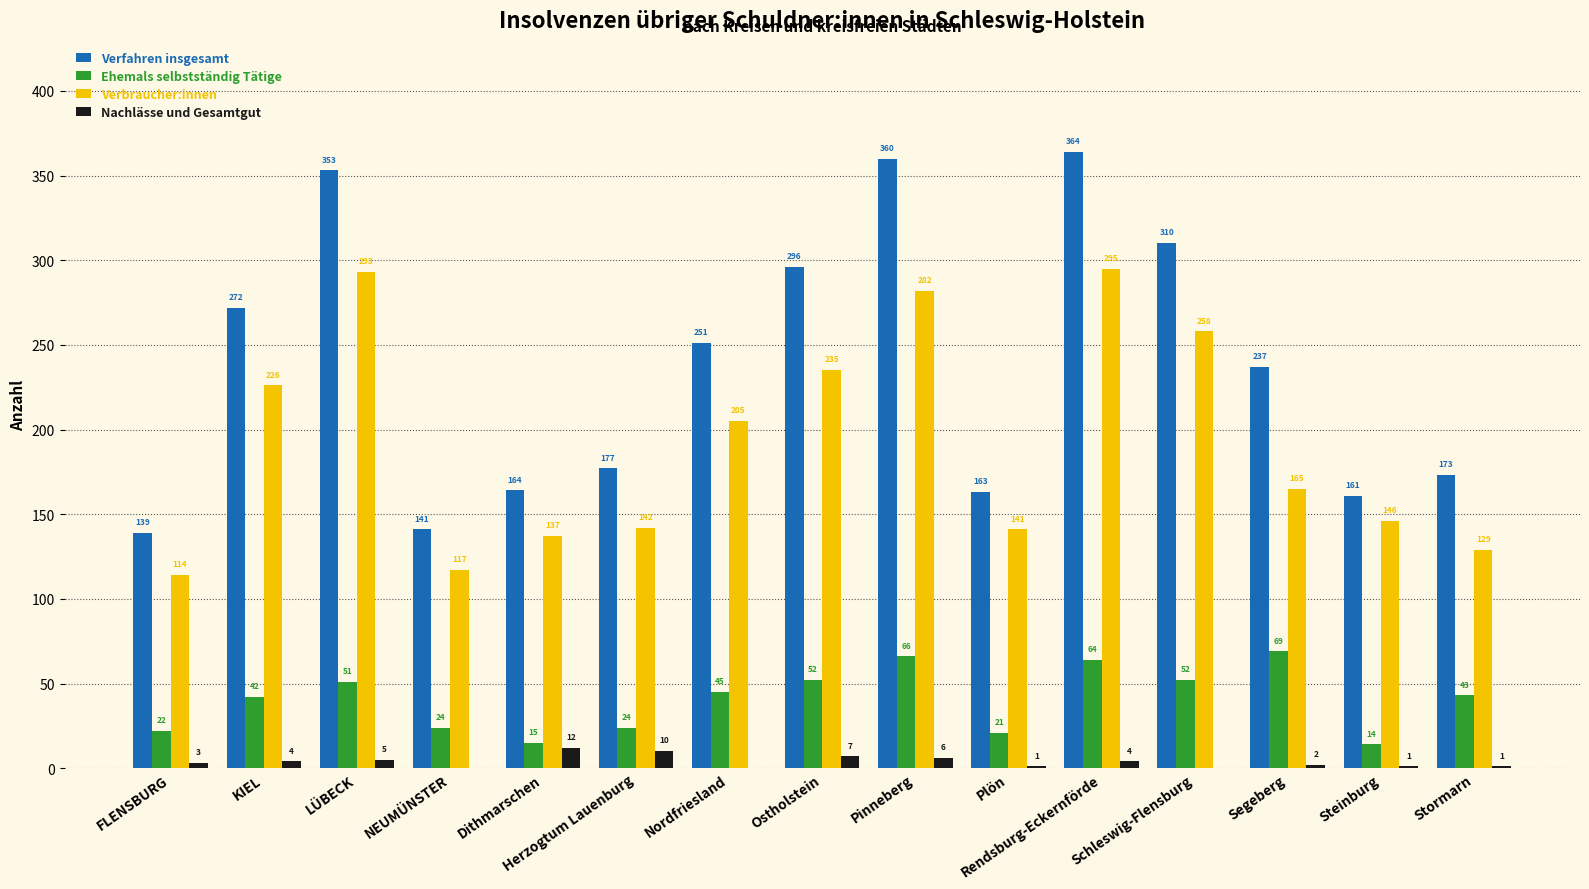

The value of Verfahren insgesamt at Schleswig-Flensburg is 310. True or false?

True